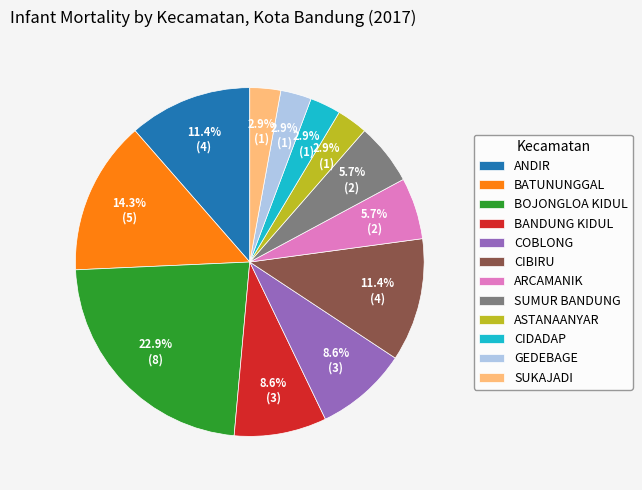

Approximately how many times larger is the value at CIDADAP compared to SUKAJADI?

1.0